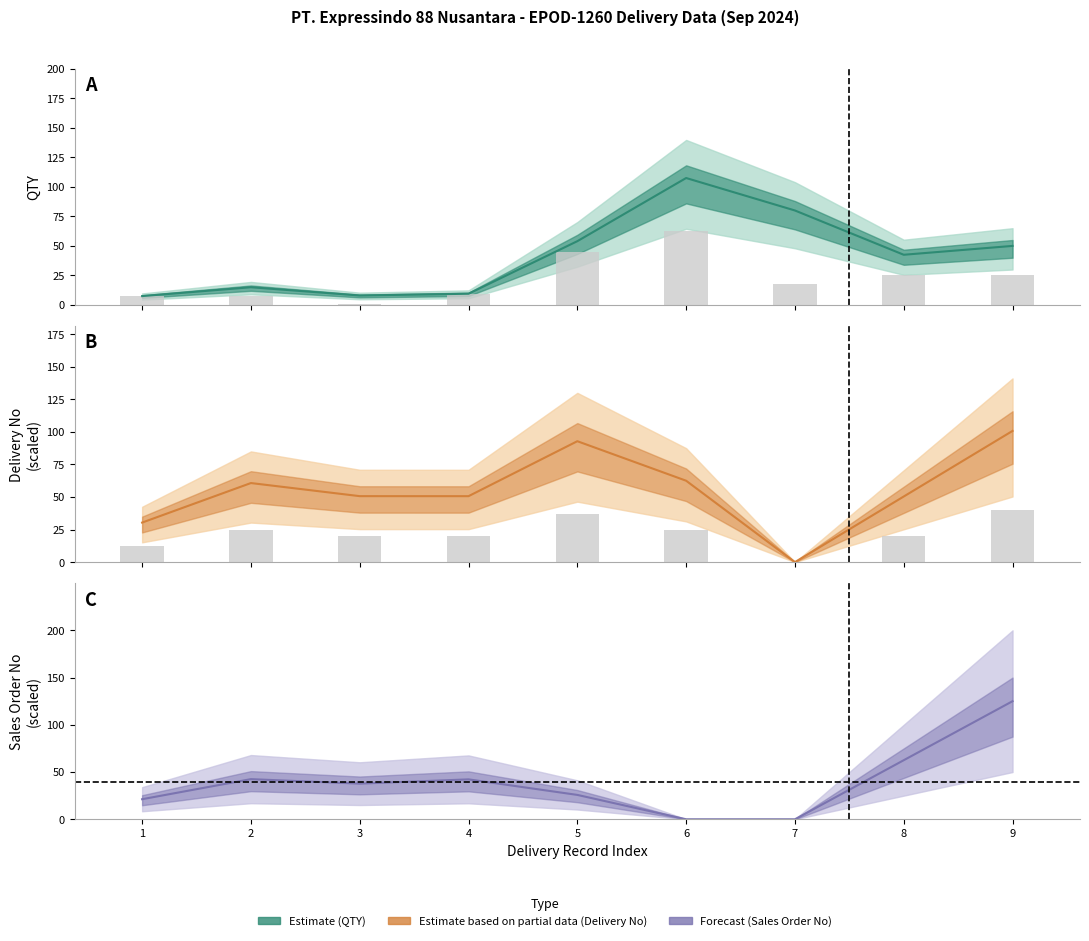

Reading left to right, what are all the values shown in this chart?

Observed QTY: 7.5	7.5	0.5	9.0	45.0	62.5	17.5	25.0	25.0
Delivery No (scaled): 12.1	24.3	20.3	20.3	37.1	25.0	0.0	20.2	40.3